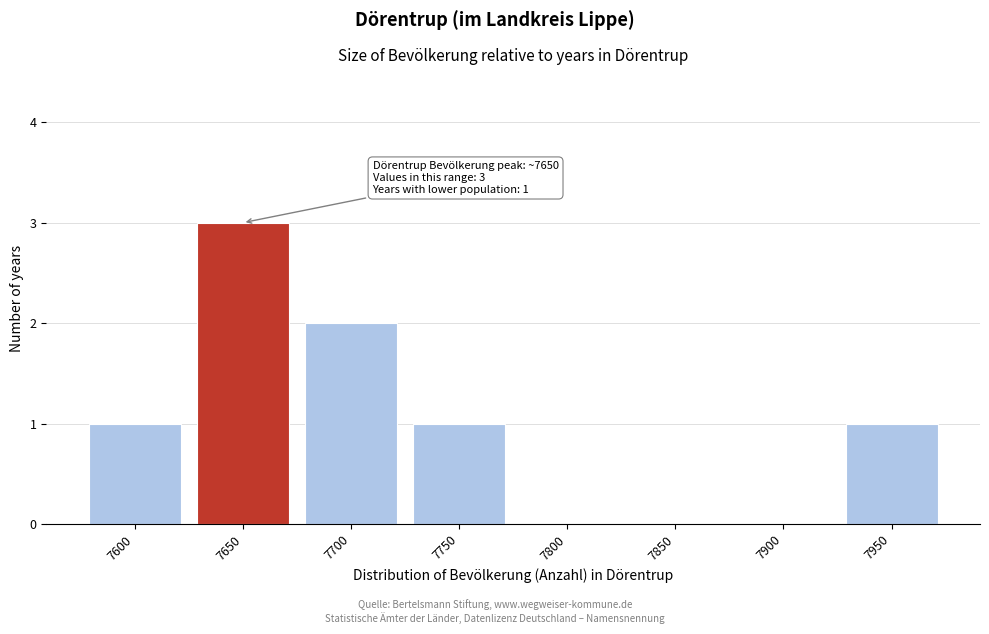

Reading left to right, extract all data points from this chart.

7600=1	7650=3	7700=2	7750=1	7800=0	7850=0	7900=0	7950=1